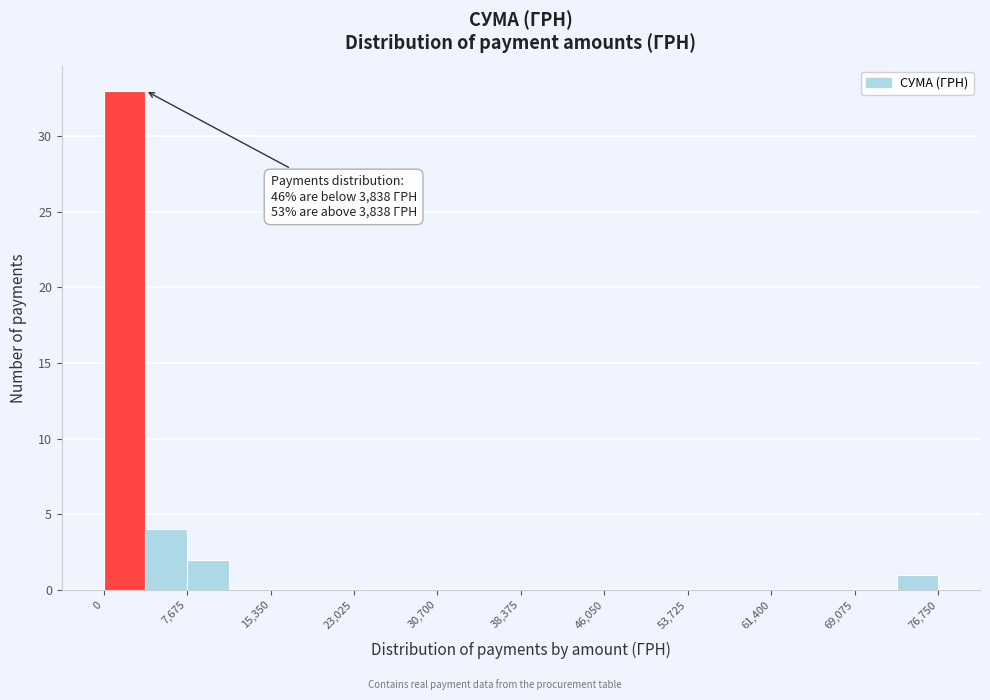

Read against the x-axis, roughly where is the centre of the tallest bar?

2000